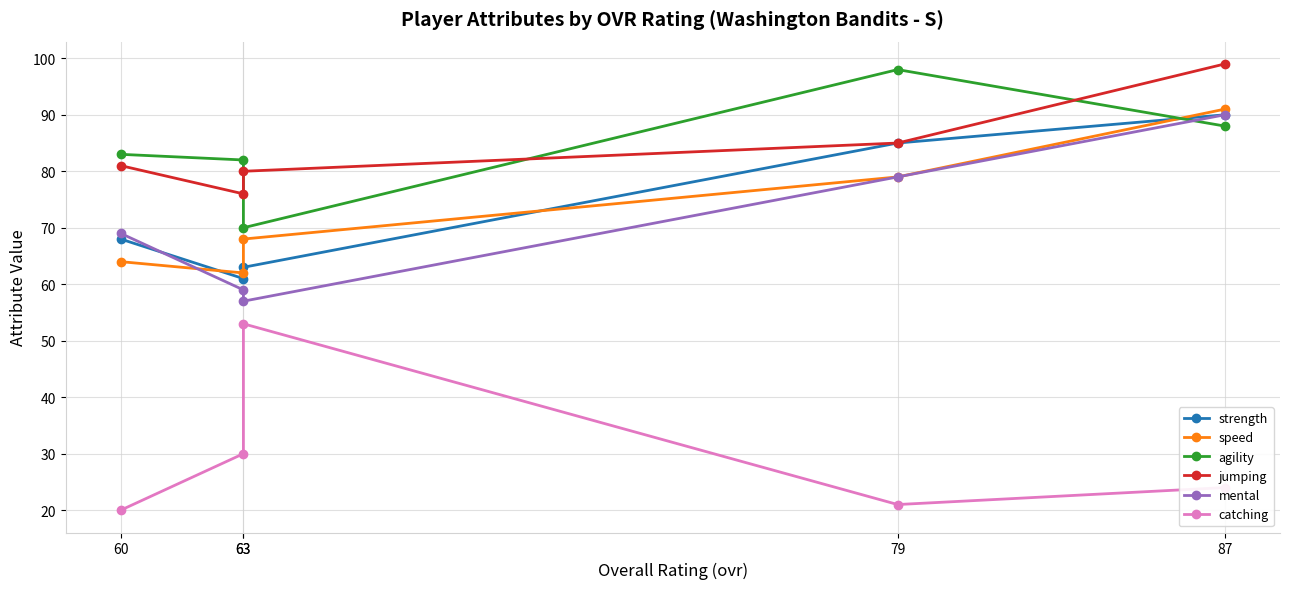

How many lines are shown in the chart?

6